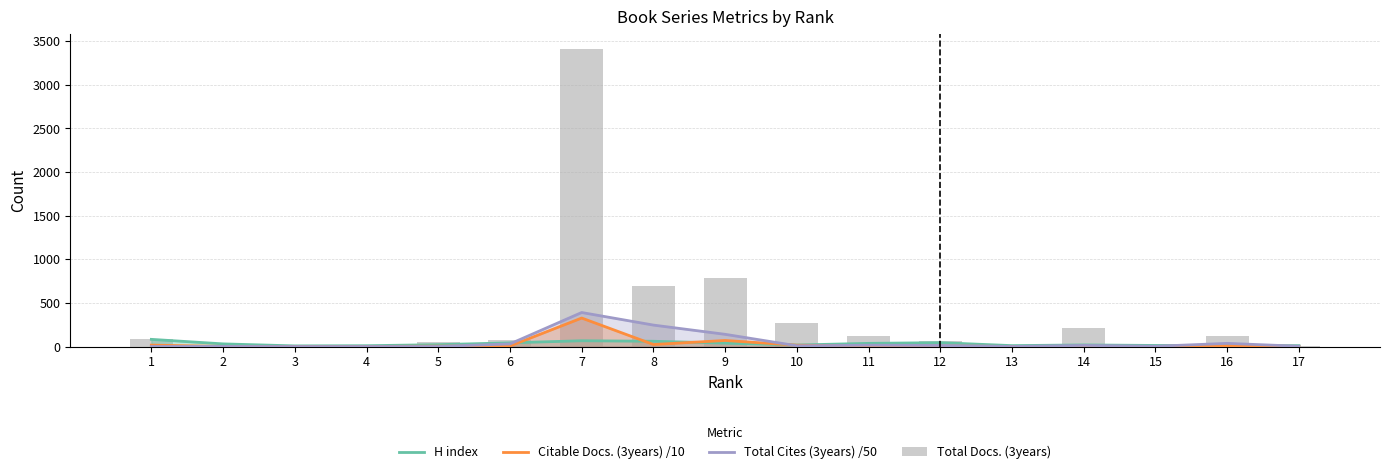

What are all the series names shown in the legend?

H index, Citable Docs. (3years) /10, Total Cites (3years) /50, Total Docs. (3years)